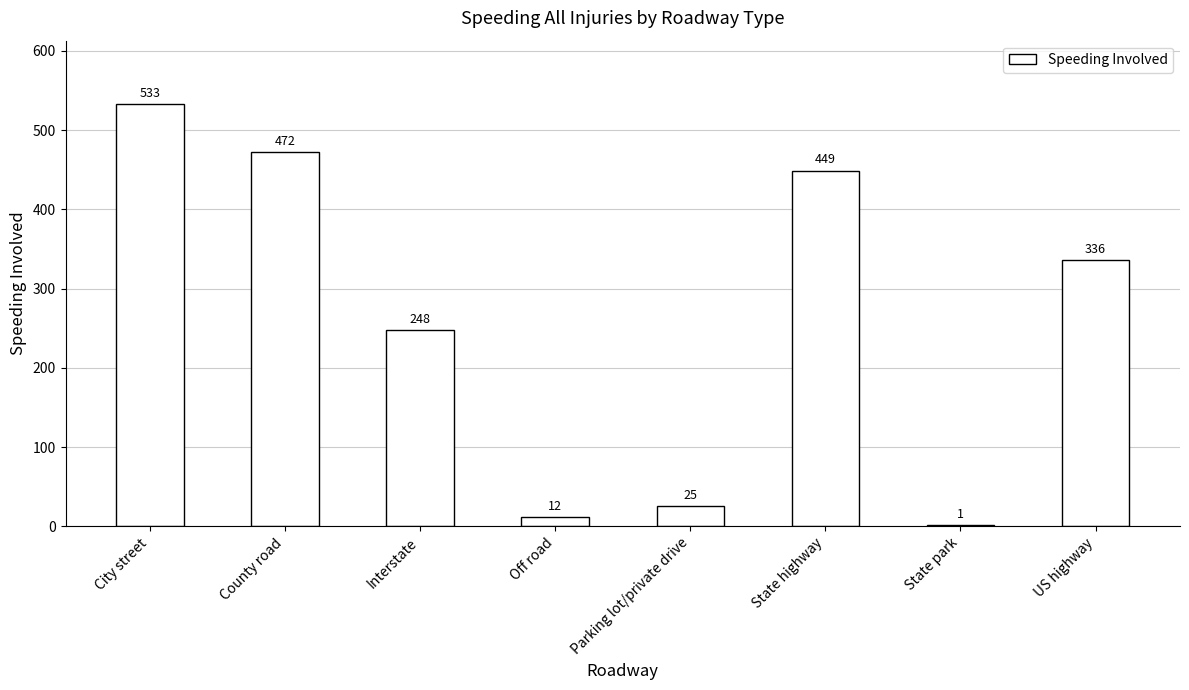

Read the value at County road.

472